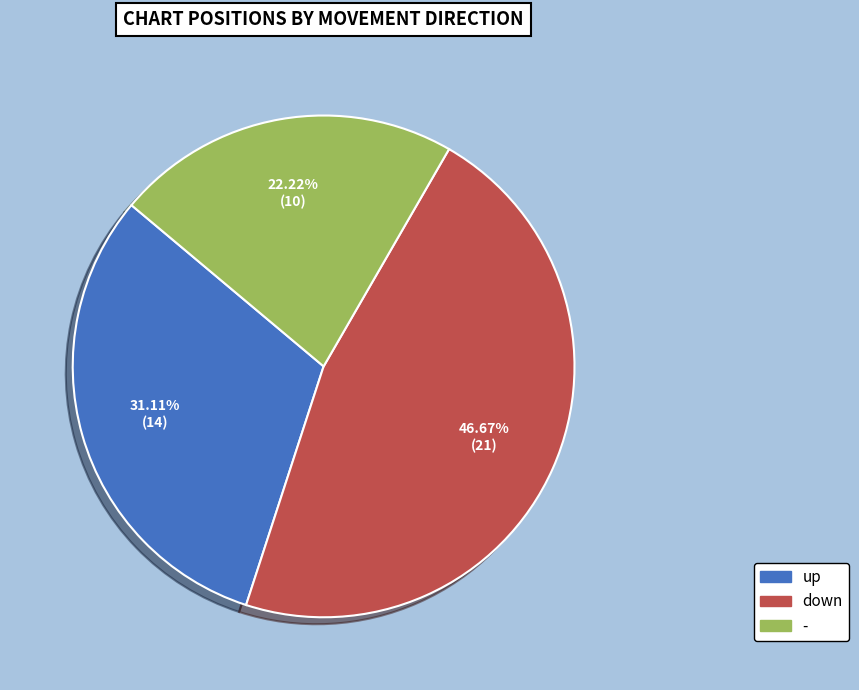

Is up the majority of the pie?

No